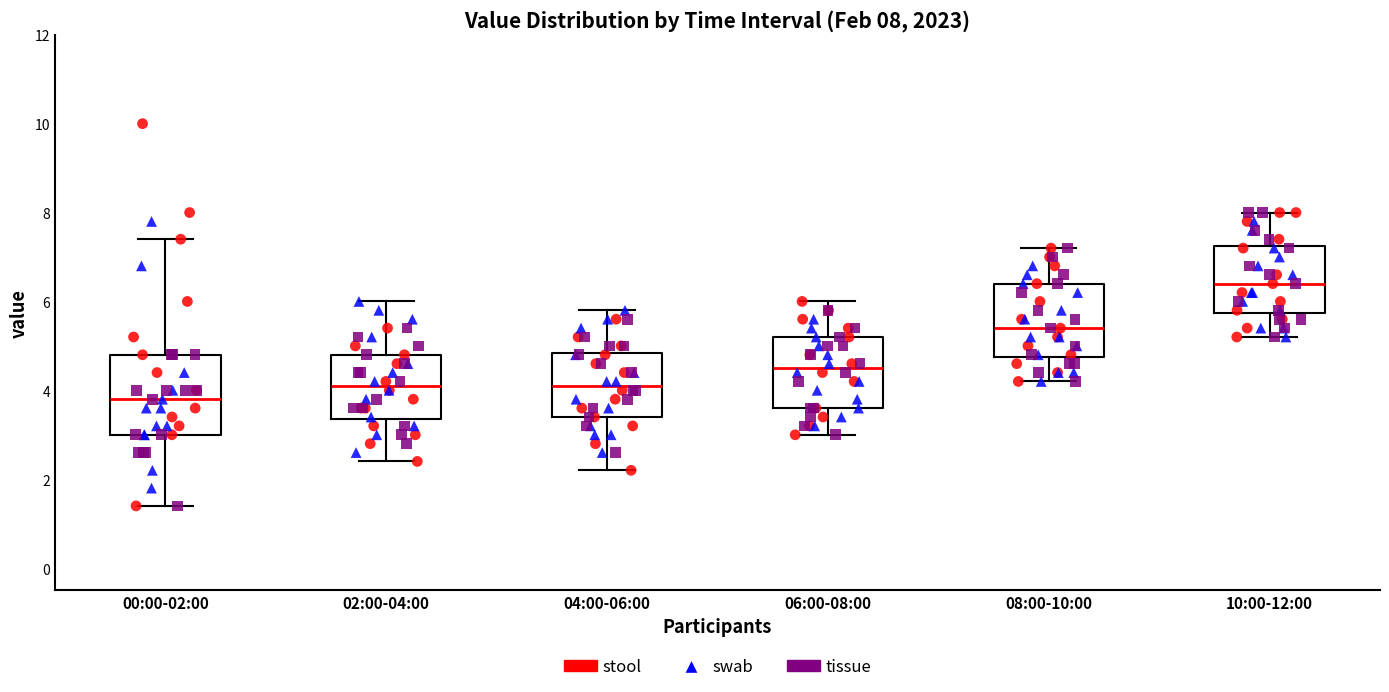

Which box's median line is the highest?

10:00-12:00